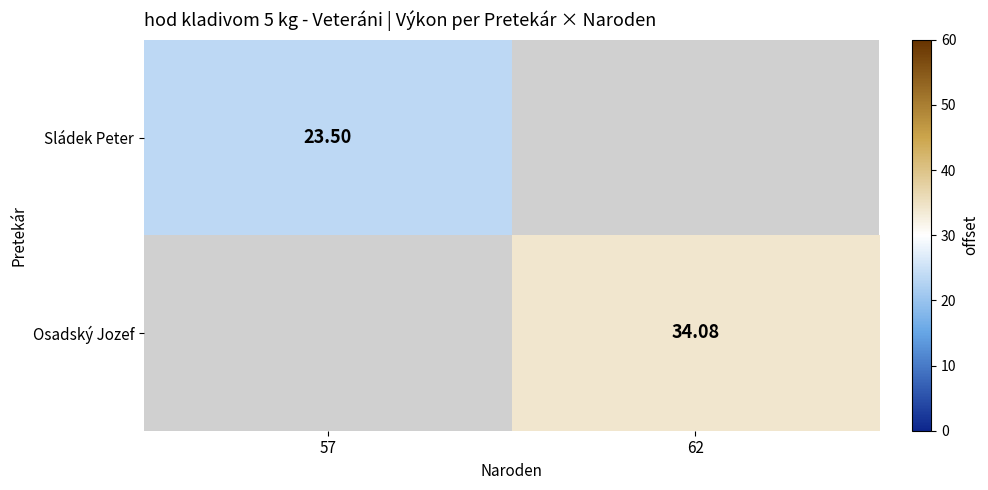

Which has a higher value, 57 or 62?

62